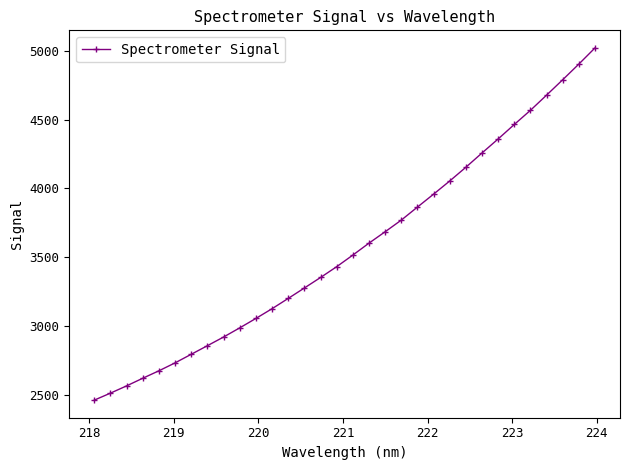

What is the value of the 31st point from the left?

4902.7